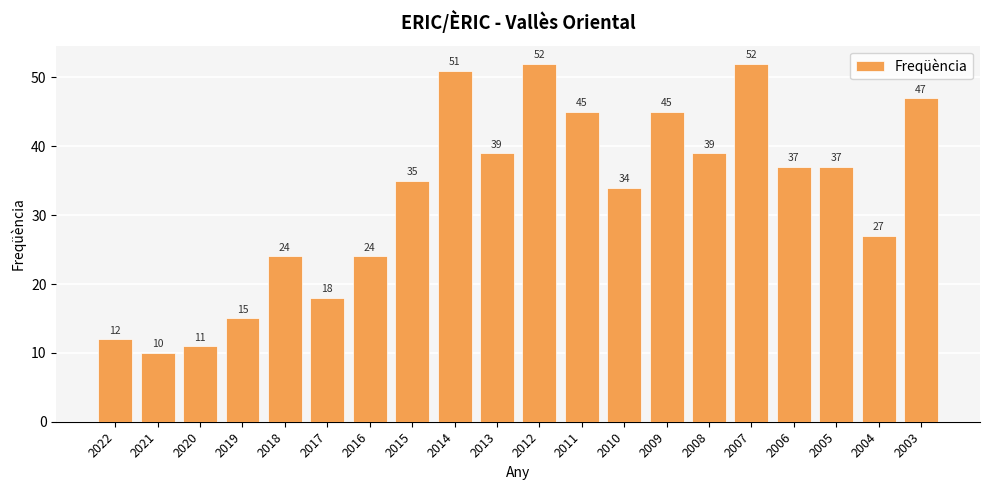

What is the change in value from 2015 to 2011?

+10